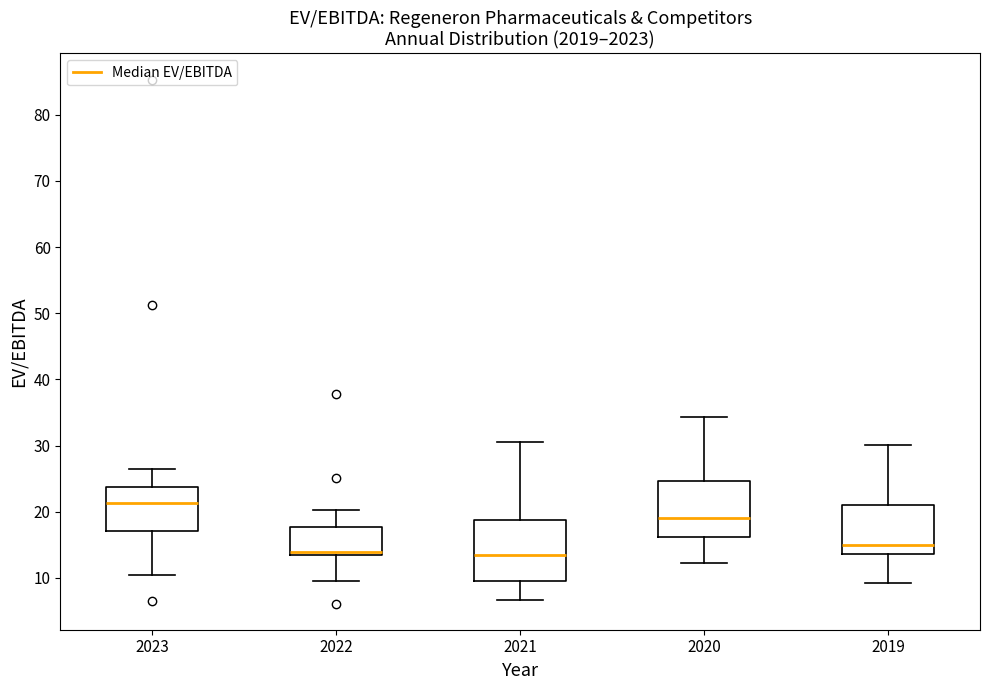

Reading left to right, transcribe this box plot: for each box, give where its median line is, the range the box spans, and where its two whiskers end, as read against the y-axis. The values are not printed on the chart, so give them approximately, as read against the axis.

2023: median 21, box 17 to 24, whiskers 10 to 26
2022: median 14, box 13 to 18, whiskers 9 to 20
2021: median 13, box 10 to 19, whiskers 7 to 31
2020: median 19, box 16 to 25, whiskers 12 to 34
2019: median 15, box 14 to 21, whiskers 9 to 30